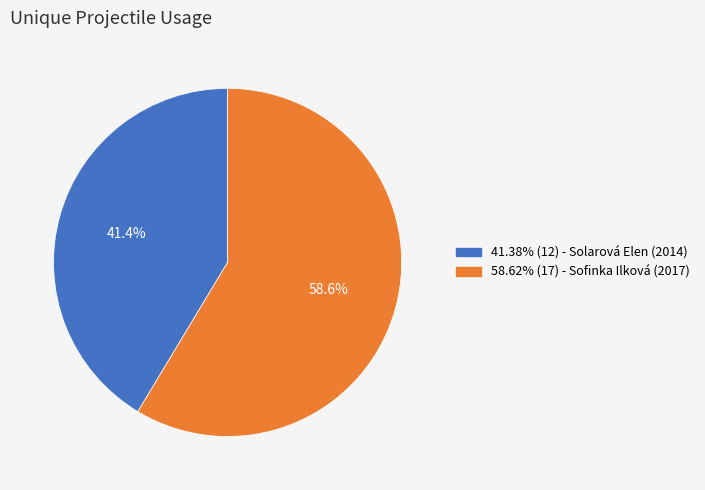

Is there a majority slice in this chart?

Yes